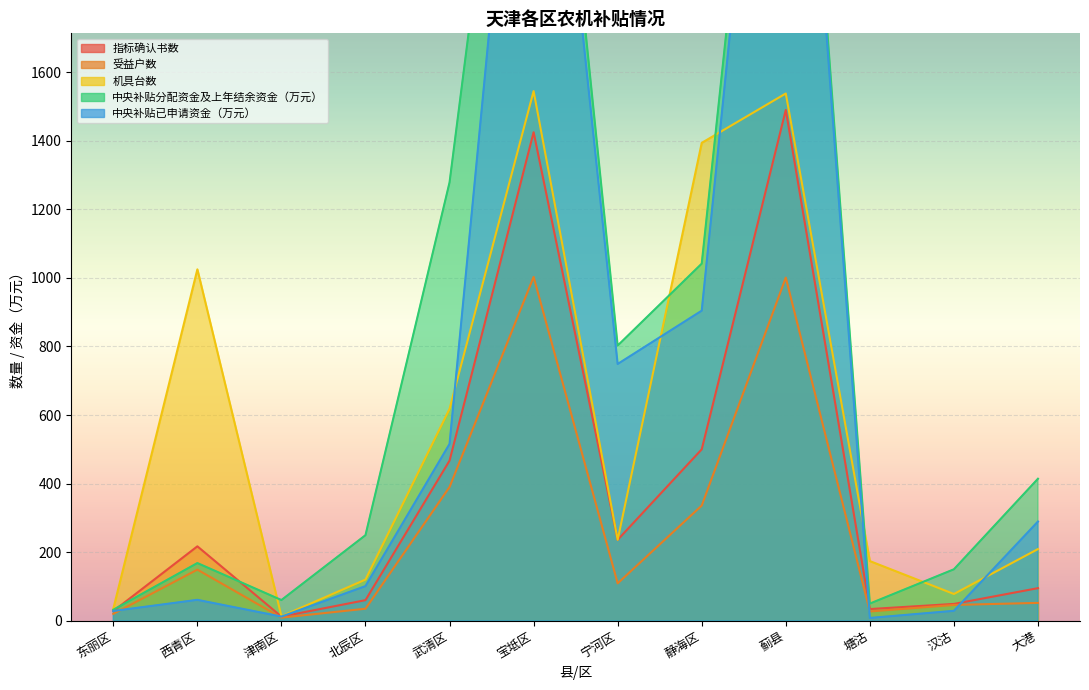

Rank the series by their average value, from highest to lowest.

中央补贴分配资金及上年结余资金（万元）, 中央补贴已申请资金（万元）, 机具台数, 指标确认书数, 受益户数